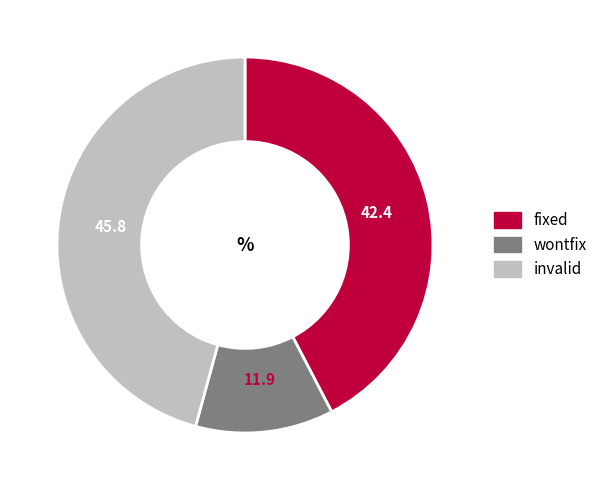

Which has a higher value, fixed or invalid?

invalid